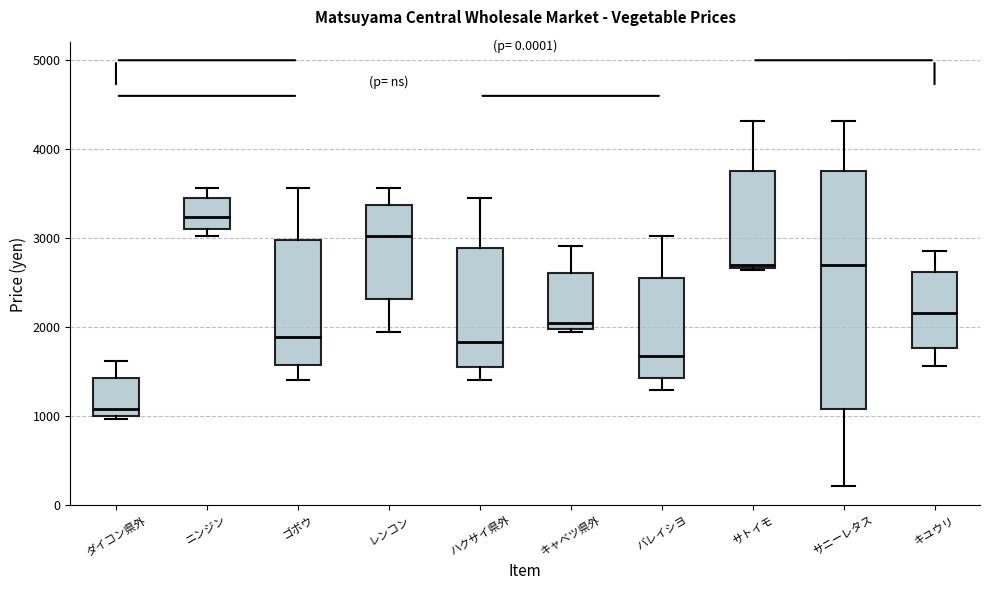

Which box is the tallest, from its lower edge to its upper edge?

サニーレタス